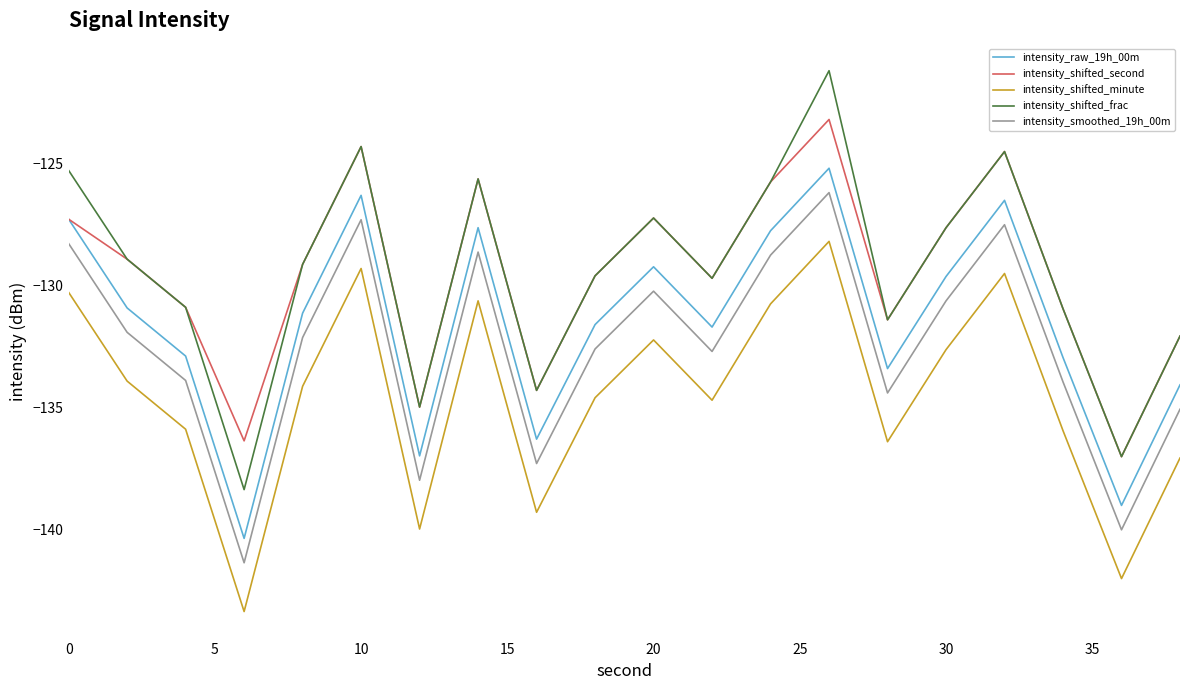

What is the lowest value of the intensity_shifted_second series?

-137.0